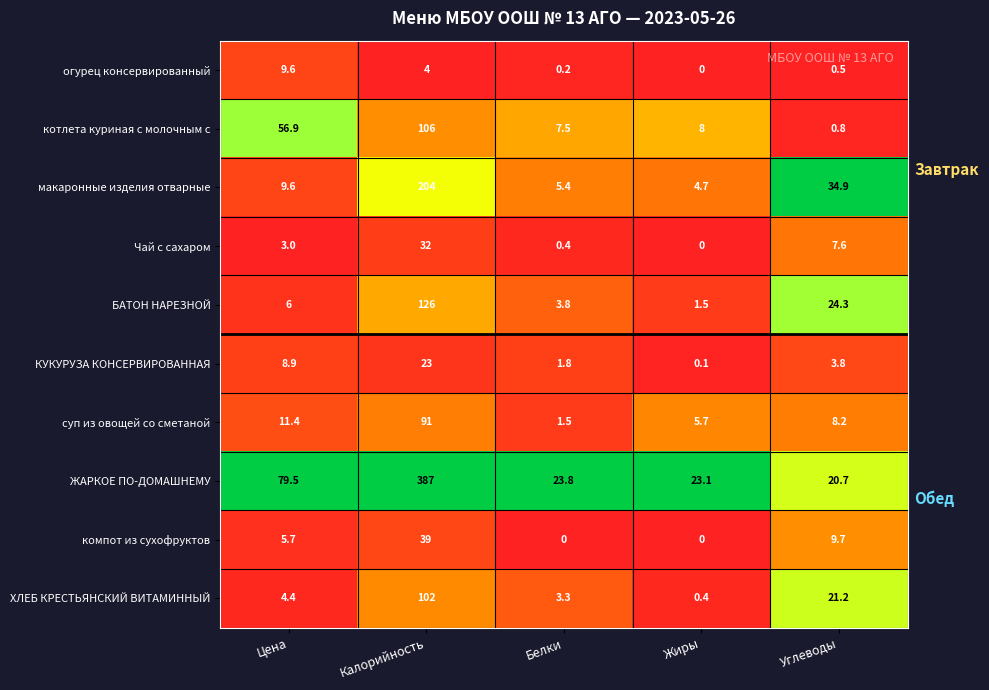

What is the difference between the highest and lowest values at Калорийность?

383.0